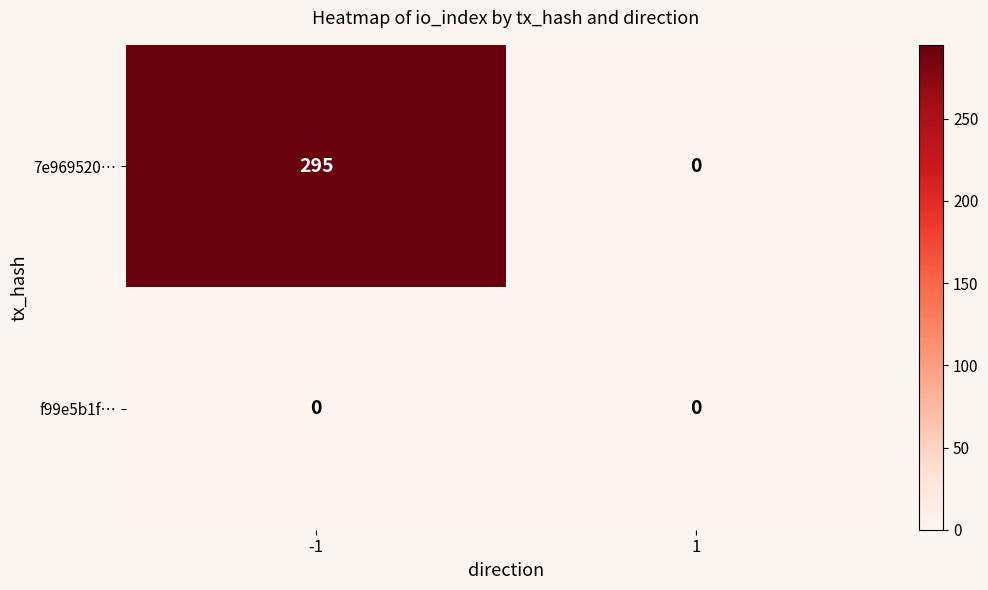

Is it true that 7e969520… equals 526 at -1?

False